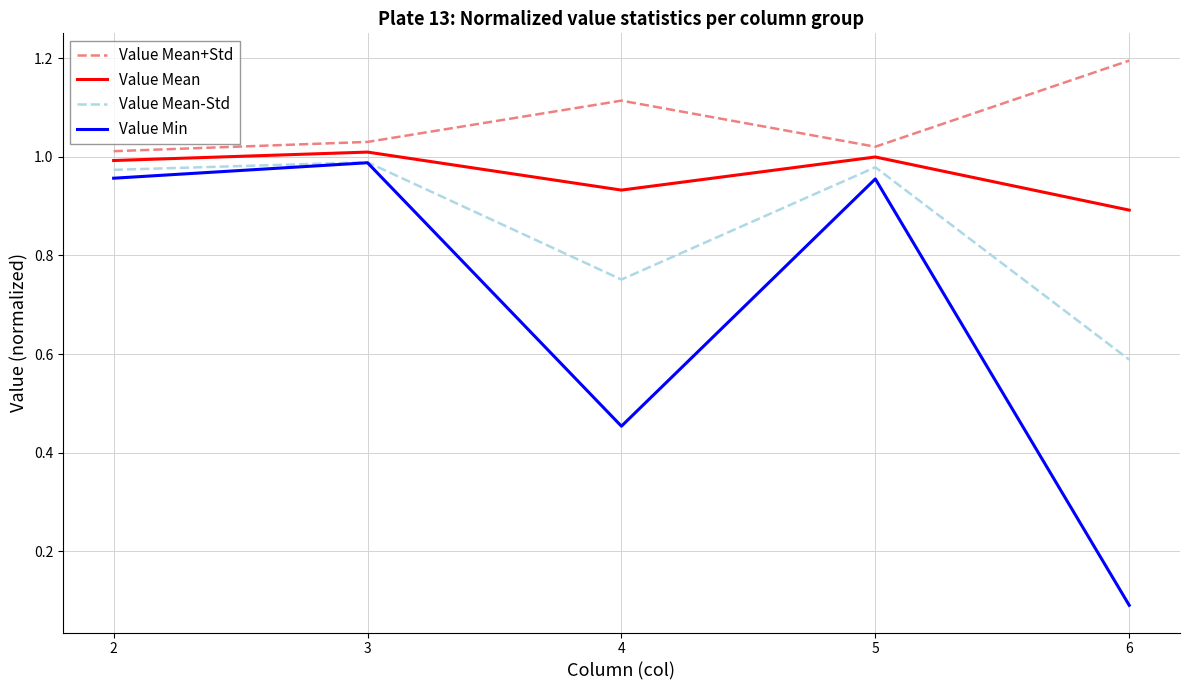

In Value Mean, how many points are higher than both neighbors (excluding endpoints)?

2